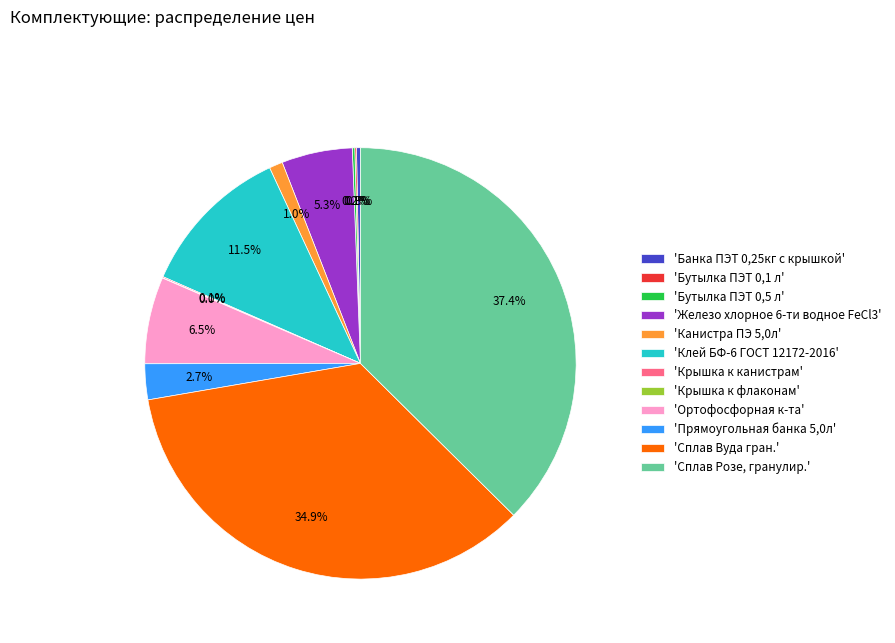

Combined, do 'Канистра ПЭ 5,0л' and 'Прямоугольная банка 5,0л' account for over 50%?

No